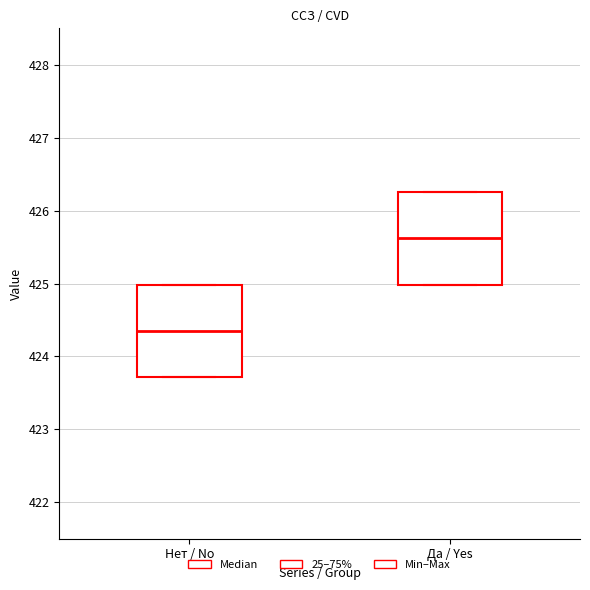

Reading left to right, transcribe this box plot: for each box, give where its median line is, the range the box spans, and where its two whiskers end, as read against the y-axis. The values are not printed on the chart, so give them approximately, as read against the axis.

Нет / No: median 424.3, box 423.7 to 425.0, whiskers 423.7 to 425.0
Да / Yes: median 425.6, box 425.0 to 426.3, whiskers 425.0 to 426.3